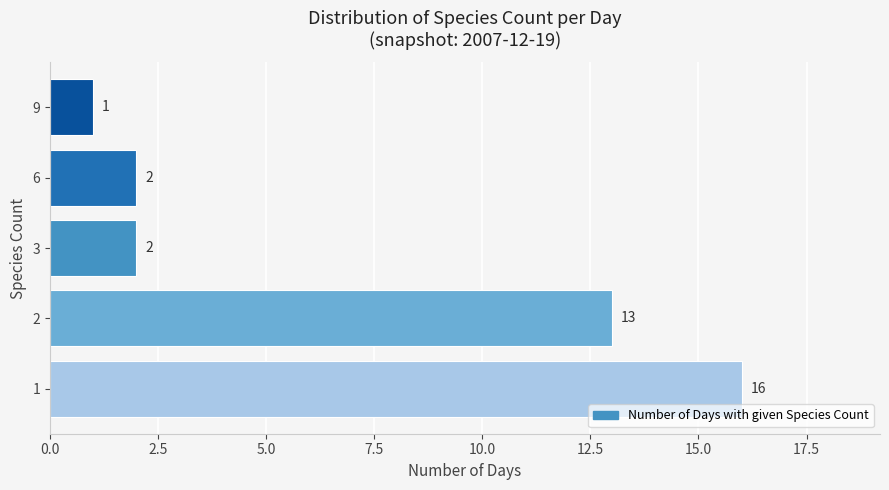

True or false: the data shows 2 at 3.

True